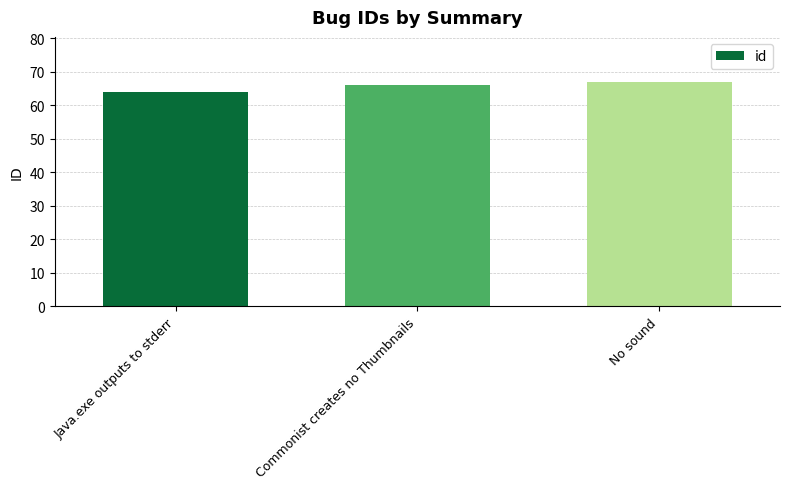

What position from the left is Java.exe outputs to stderr?

1